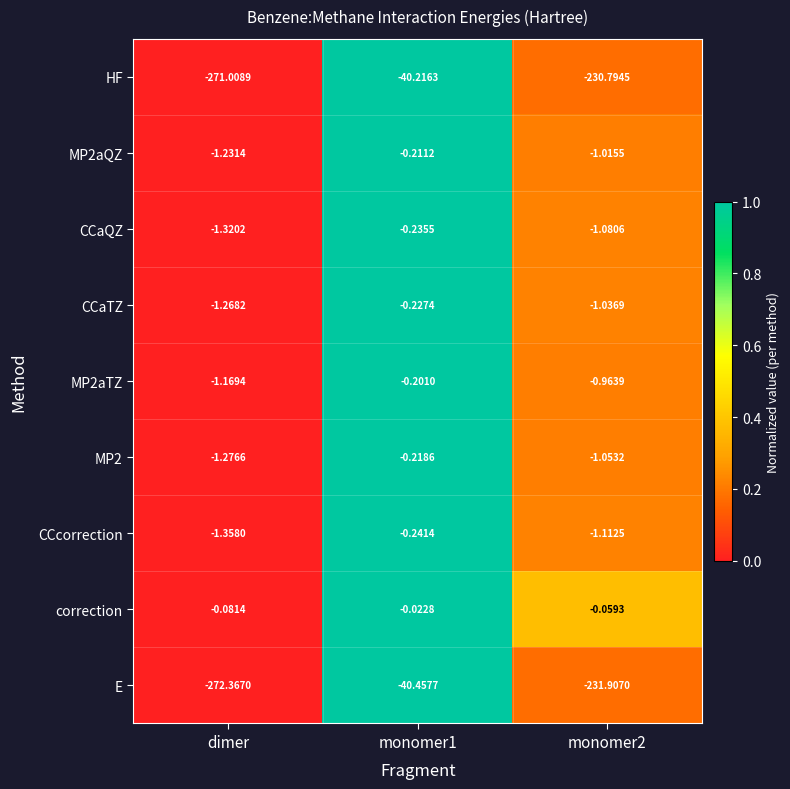

How many categories are shown in the chart?

3